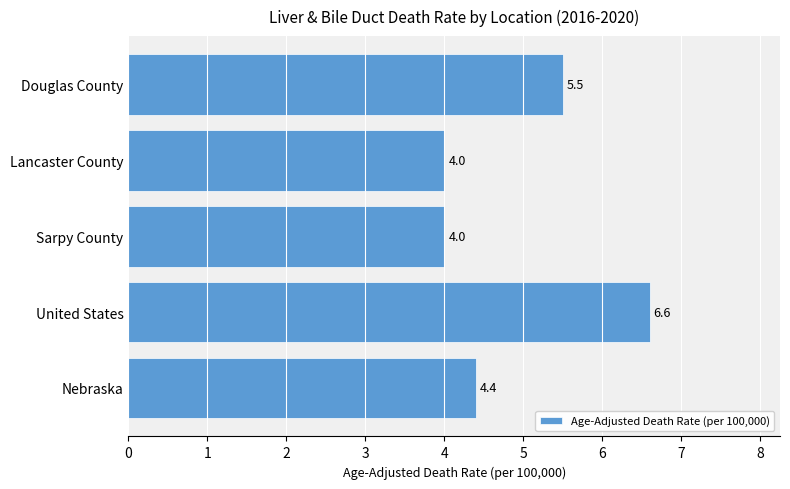

True or false: the data shows 5.5 at Douglas County.

True